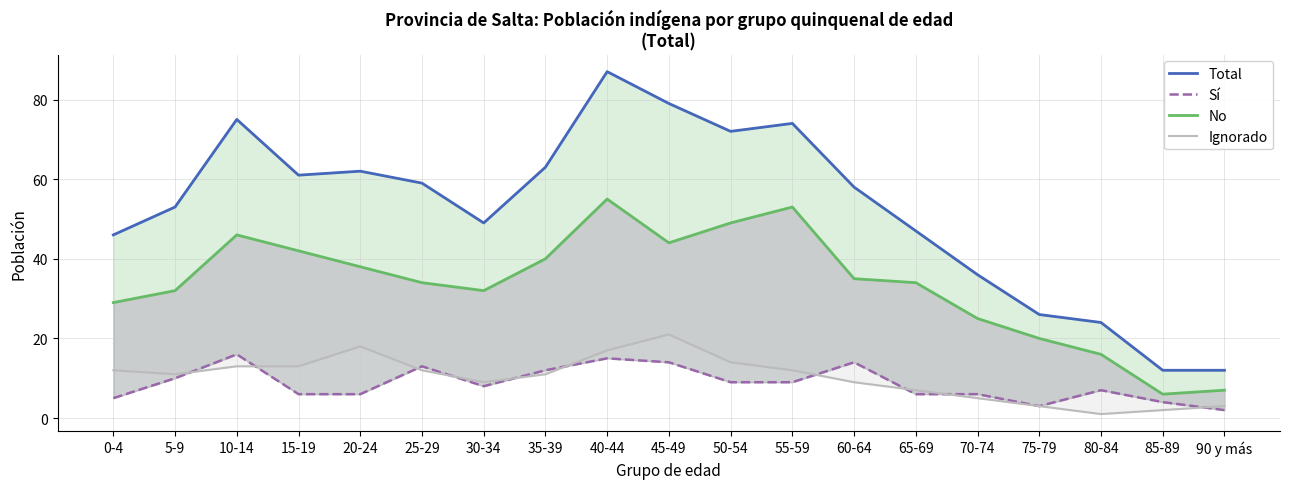

The value of Ignorado at 80-84 is 1. True or false?

True